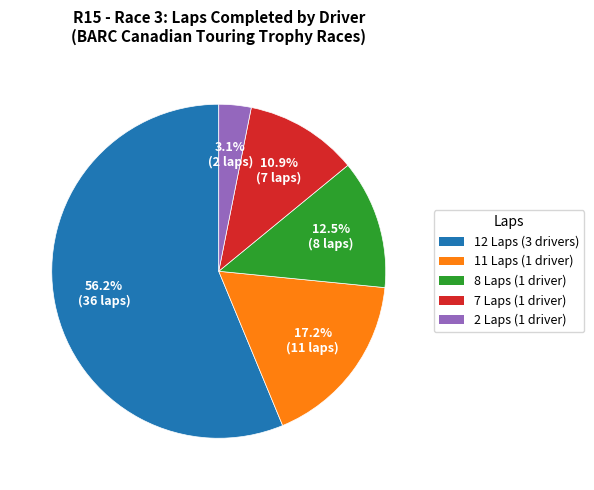

To the nearest percent, what is the difference between the largest and smallest slice percentages?

53%